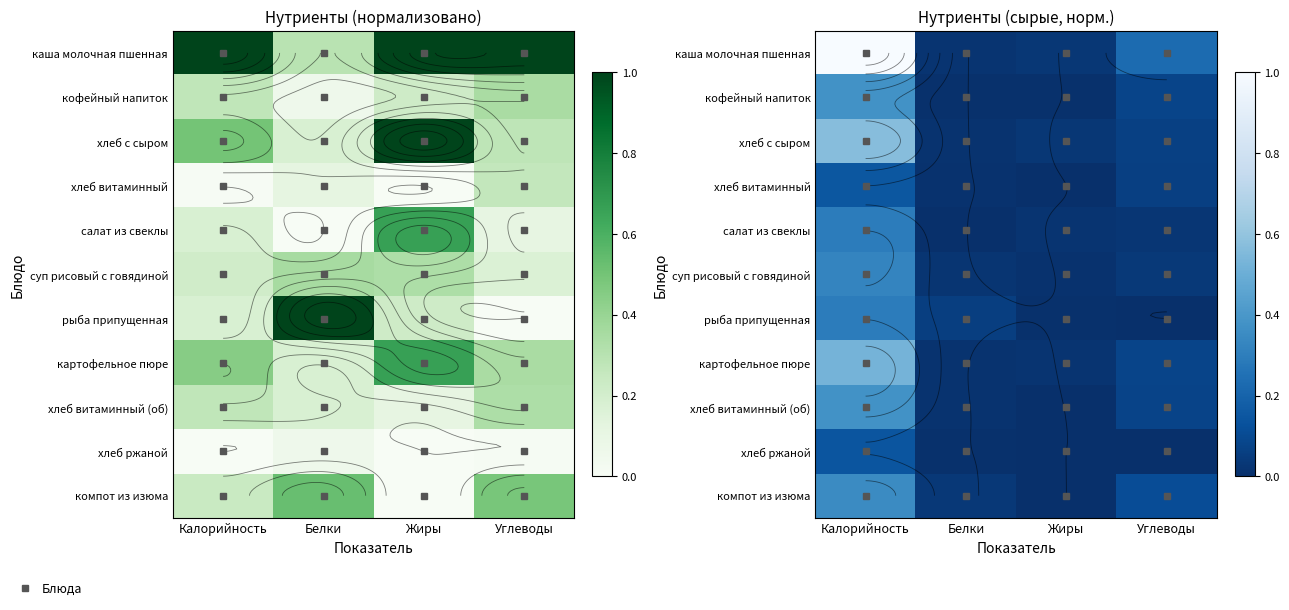

Between Калорийность and Белки, which is larger?

Калорийность